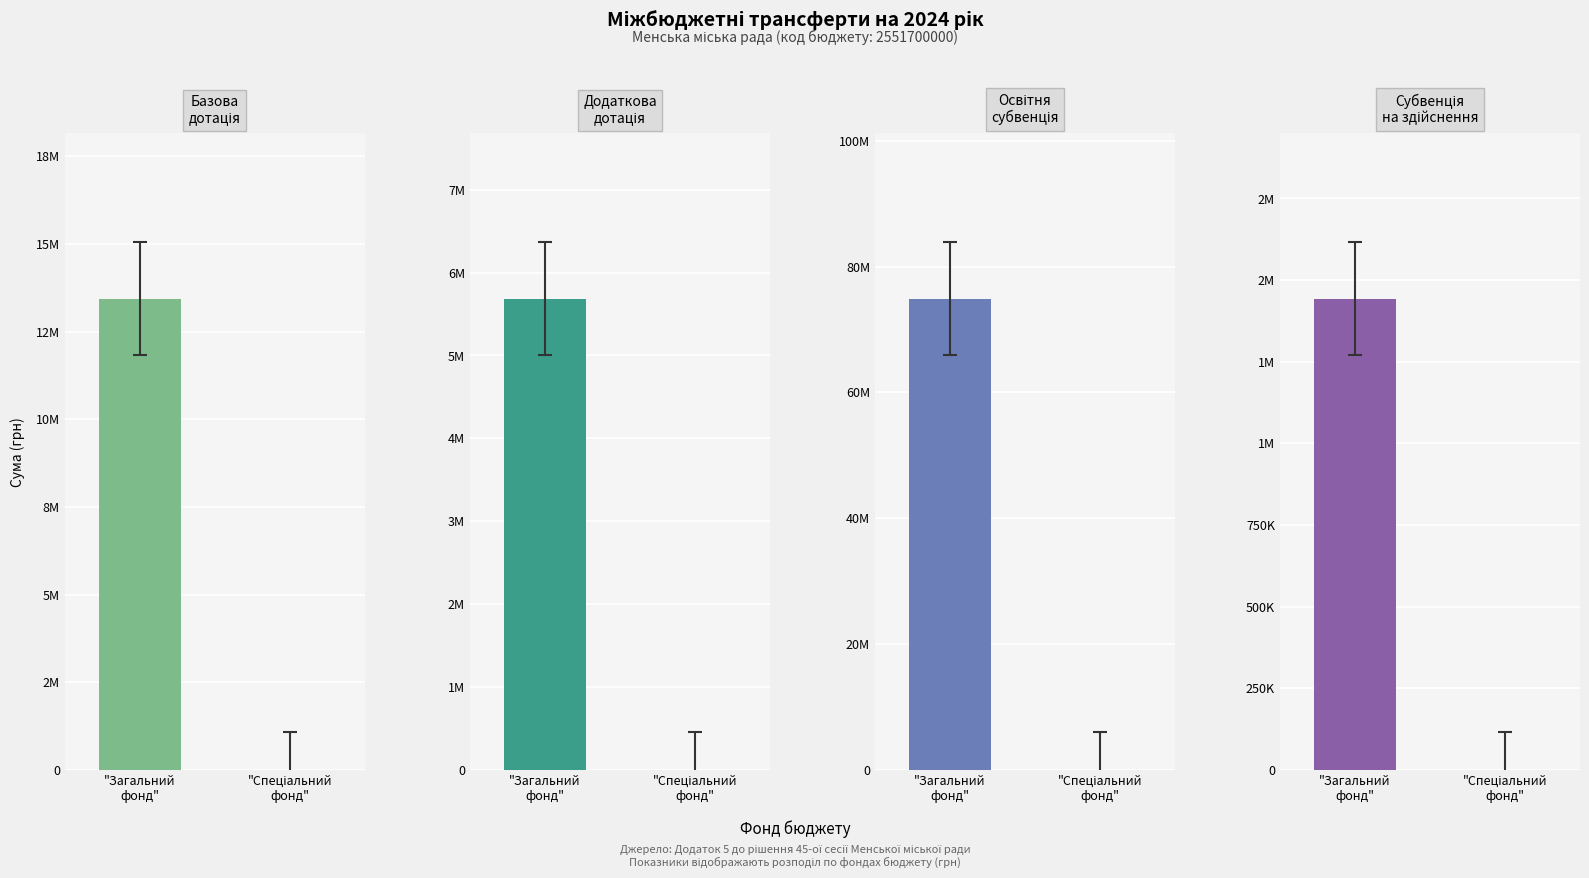

What is the difference between the maximum and minimum values in the Додаткова дотація series?

5687300